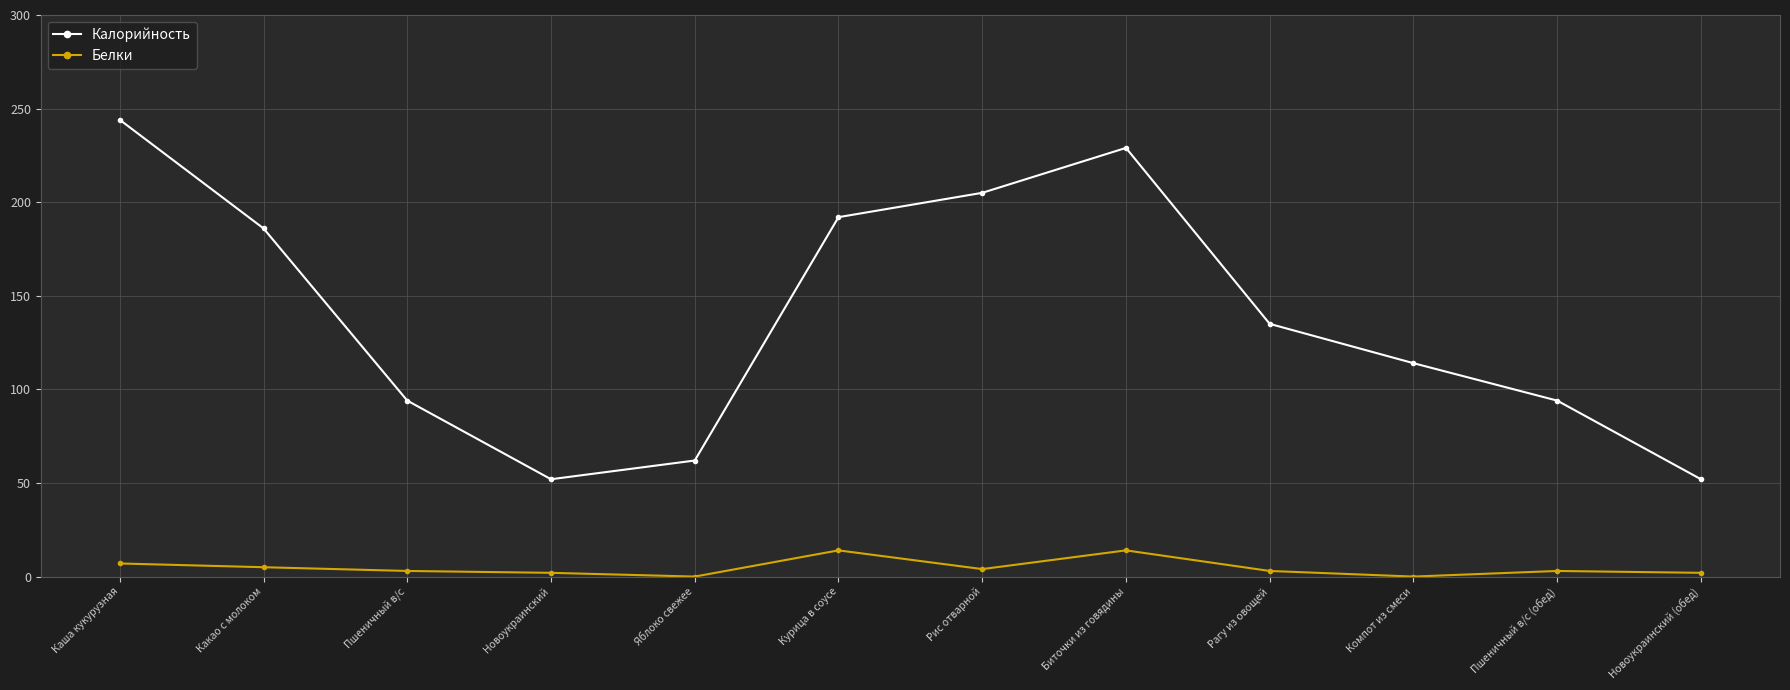

List the series in order of their overall mean, lowest first.

Белки, Калорийность